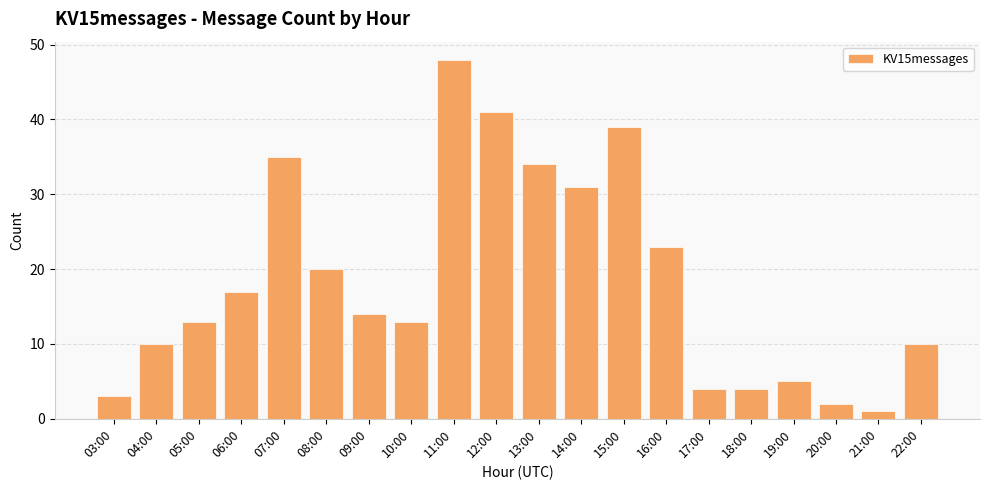

What is the sum of the values at 20:00 and 19:00?

7